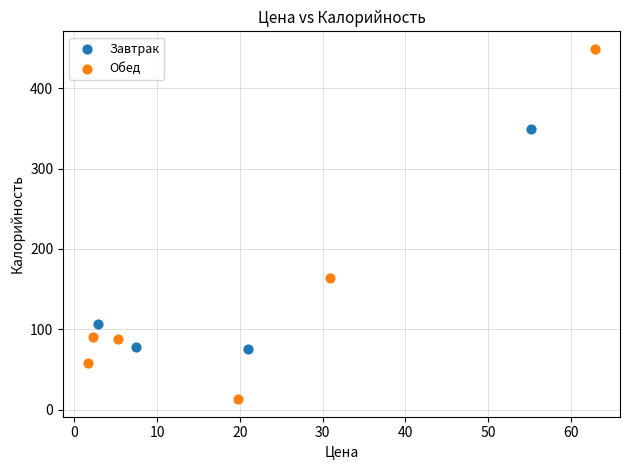

Which series reaches the maximum Y coordinate?

Обед